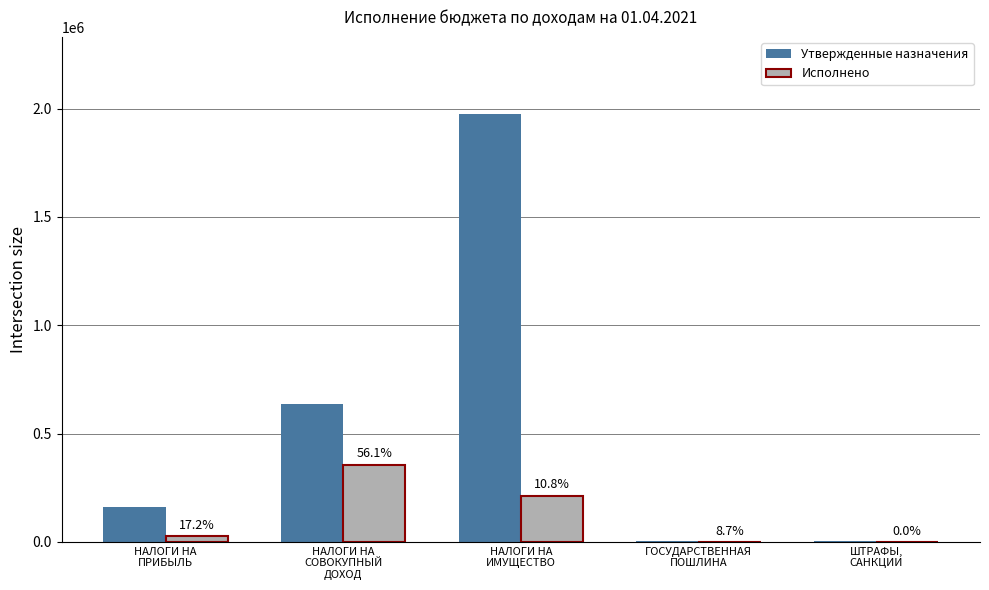

How many groups of bars are there?

5